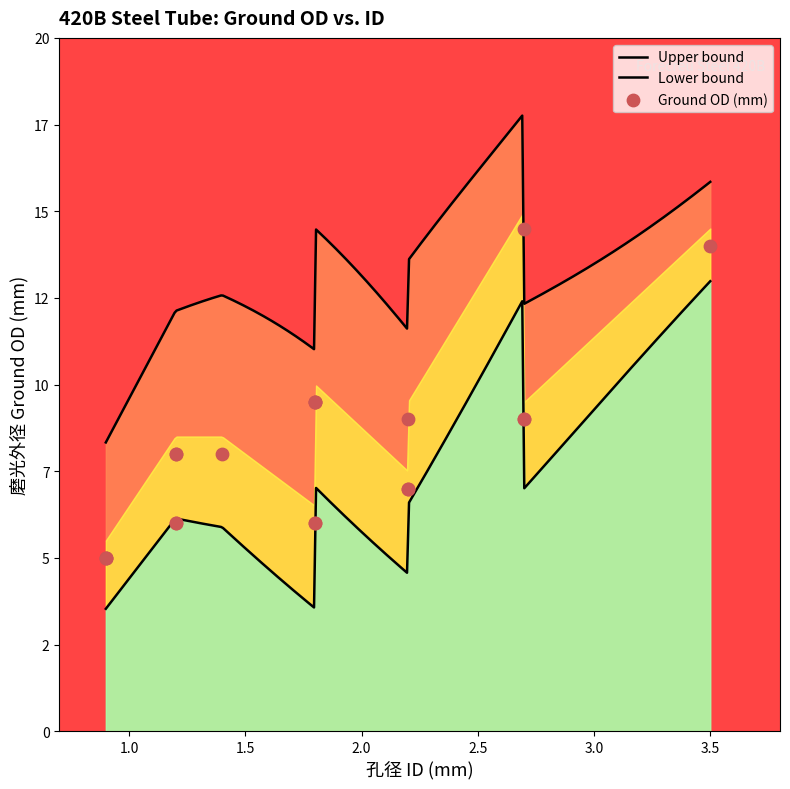

What is the ratio of the value at 1.8 to the value at 2.7?

1.1